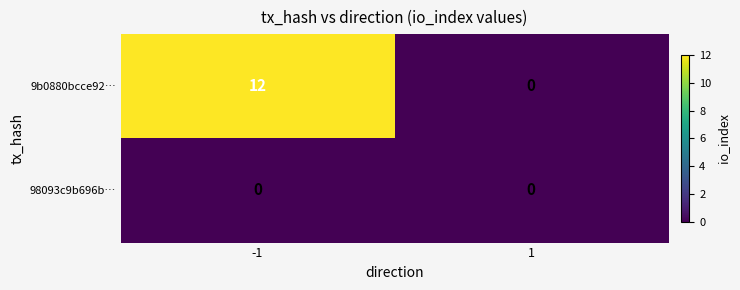

List the series in order of their peak value, lowest first.

98093c9b696b…, 9b0880bcce92…